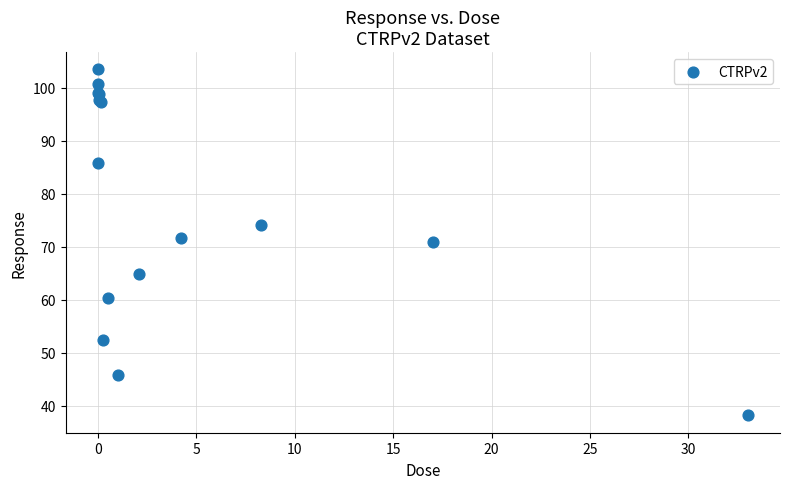

What Y value in the scatter plot is closest to 70?

70.9